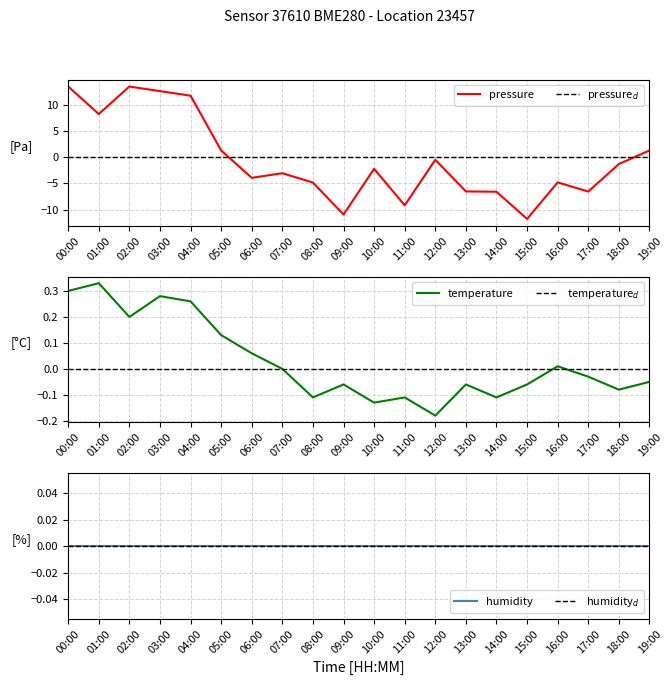

The pressure series shows -5.6 at 09:00. True or false?

False